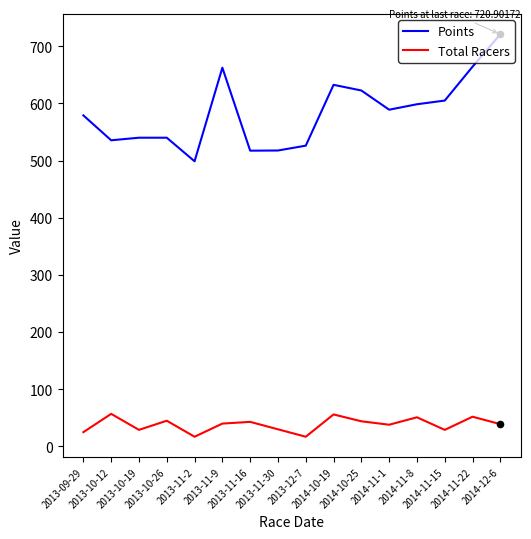

What are all the series names shown in the legend?

Points, Total Racers